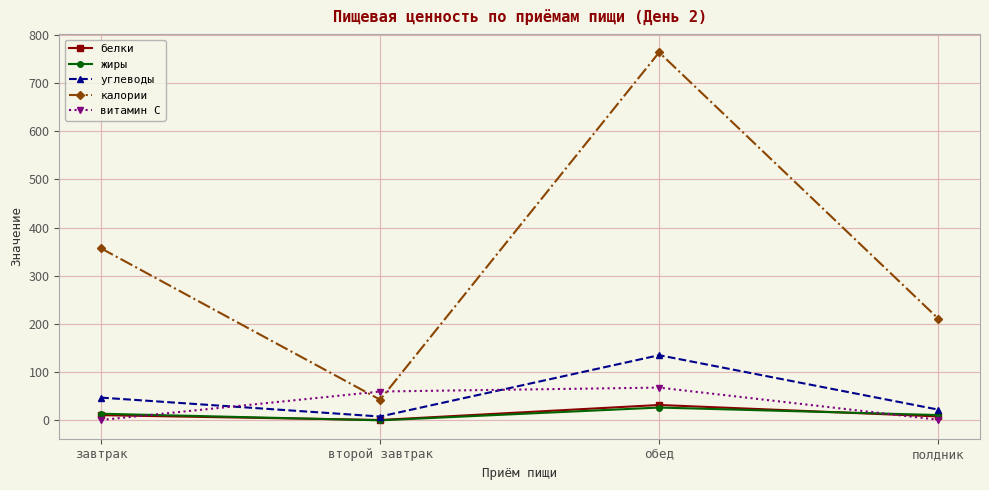

Is it true that углеводы equals 22.1 at завтрак?

False